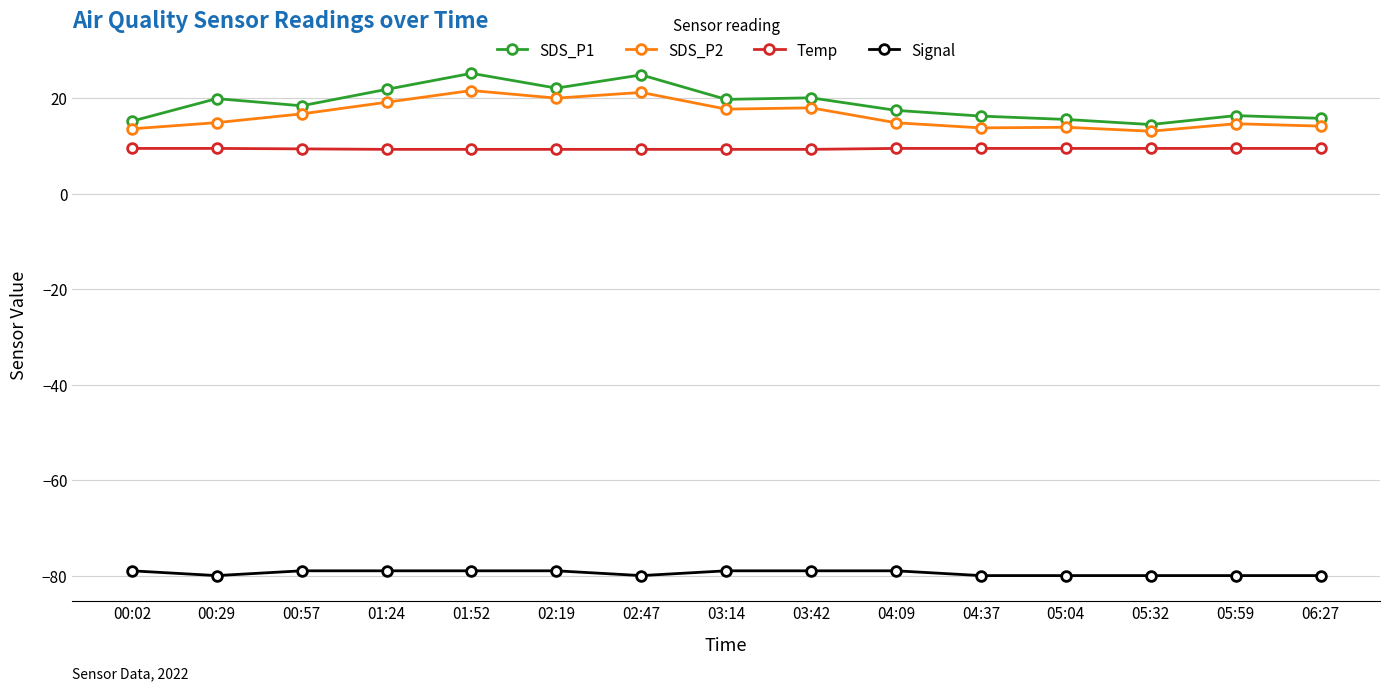

How many lines are shown in the chart?

4